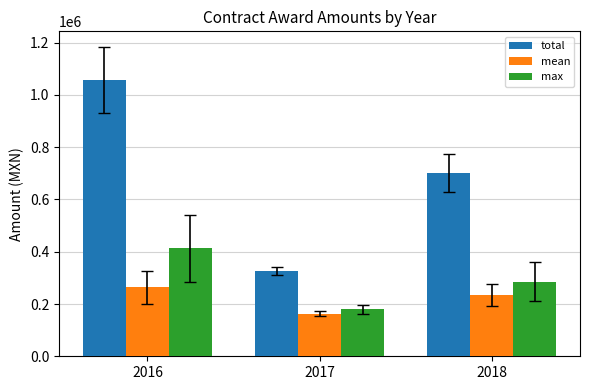

Which series has the largest total across all categories?

total